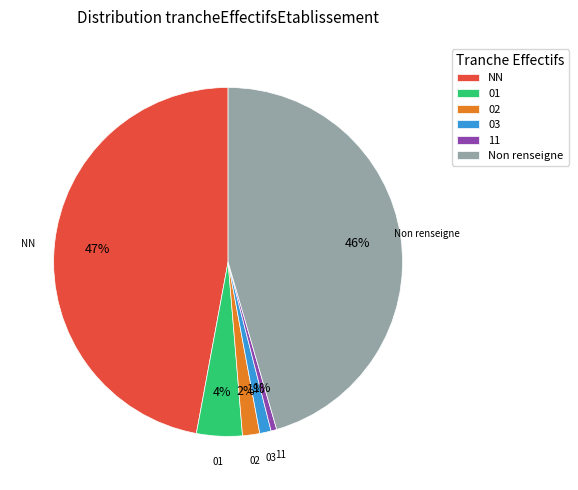

Combined, do Non renseigne and 11 account for over 50%?

No